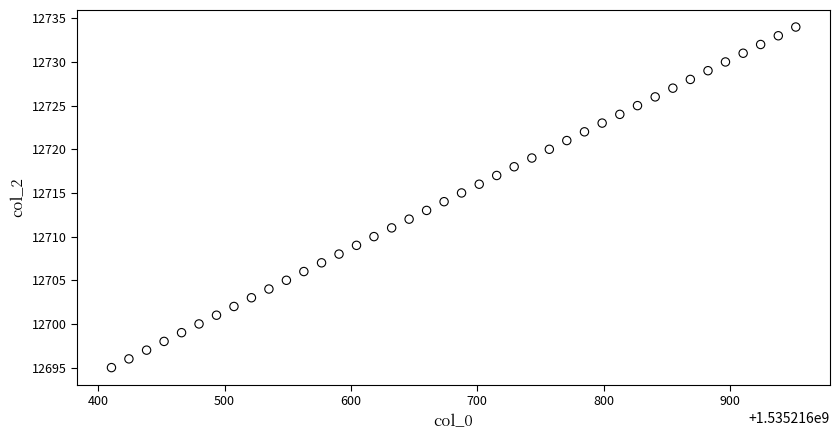

What is the range of Y values (max minus min)?

39